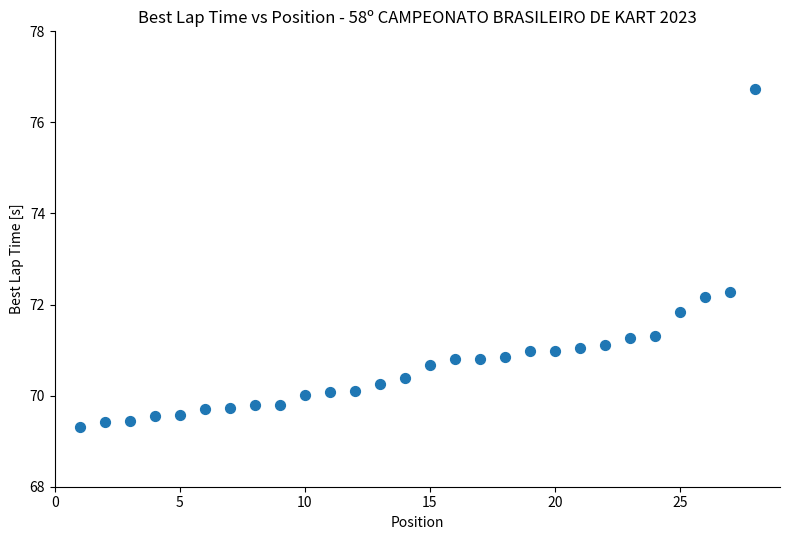

What Y value in the scatter plot is closest to 73?

72.3